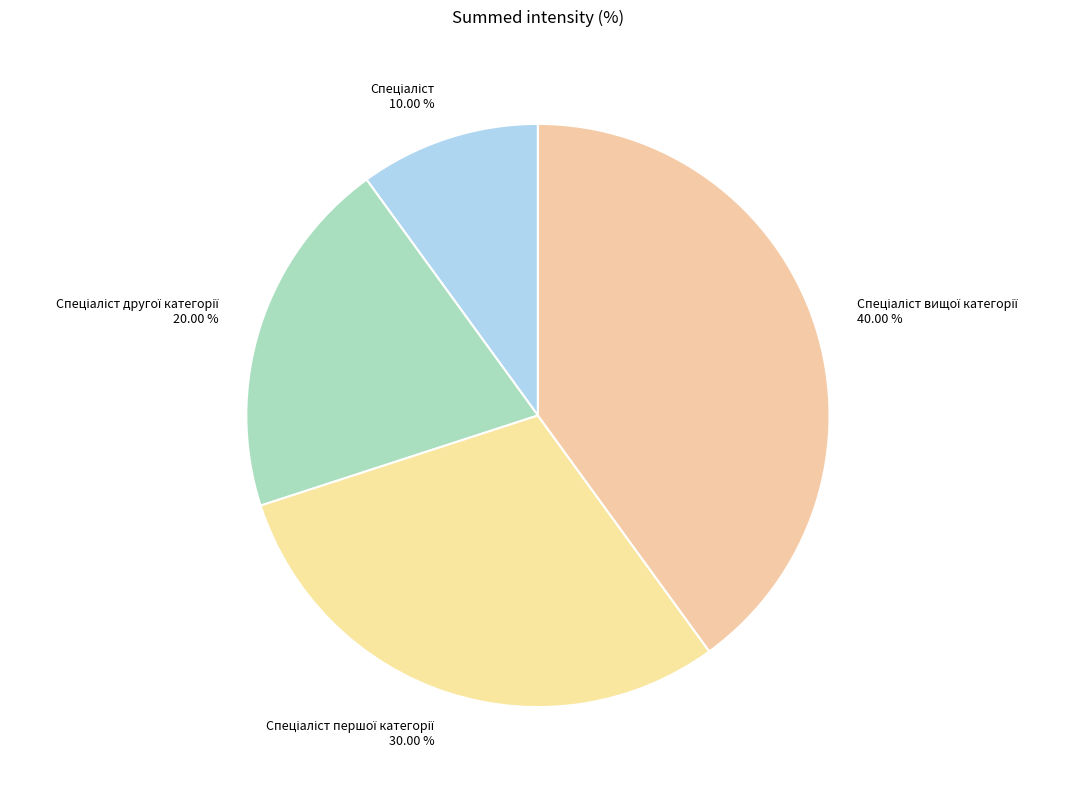

How many slices are in this pie chart?

4